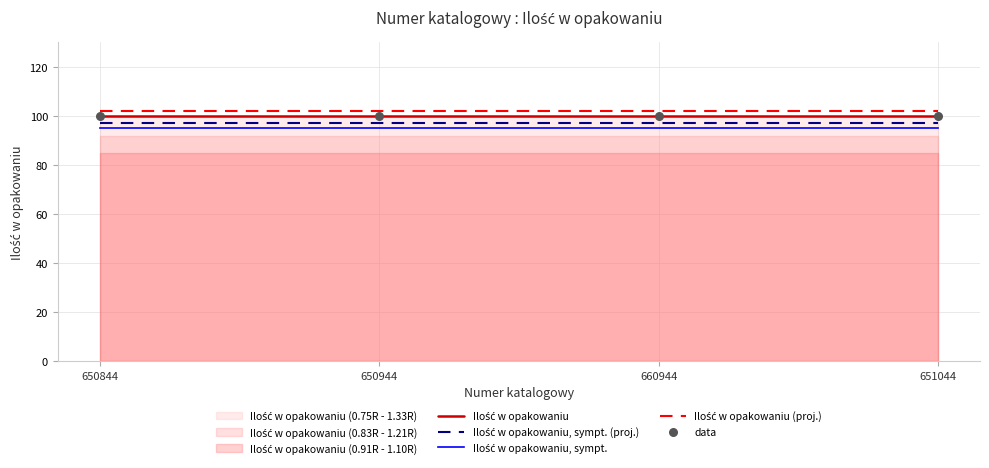

At how many categories does at least one series exceed 97?

4